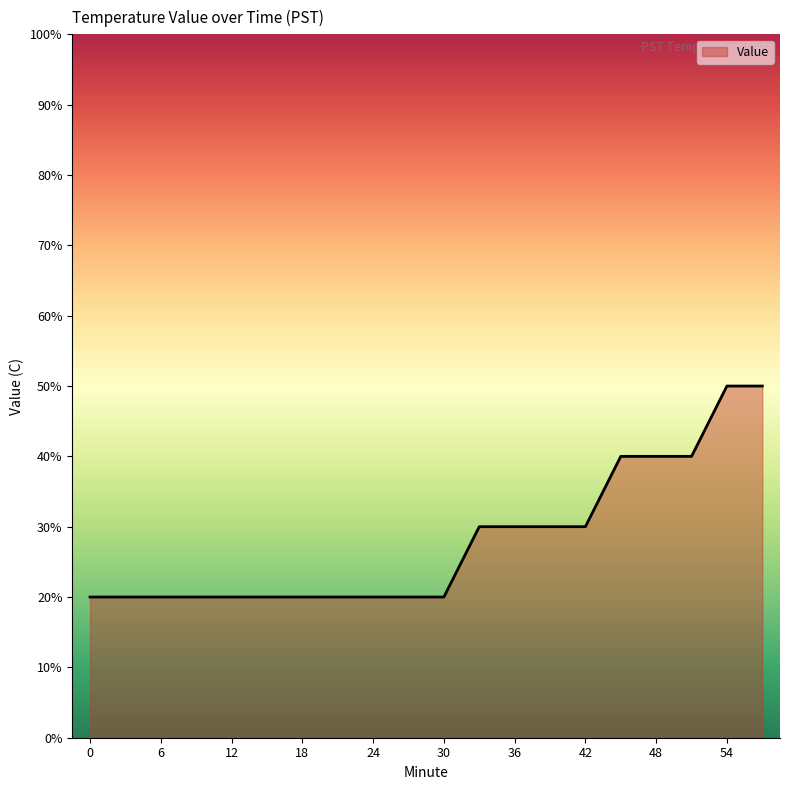

List the labels in order of value, smallest first.

0, 3, 6, 9, 12, 15, 18, 21, 24, 27, 30, 33, 36, 39, 42, 45, 48, 51, 54, 57